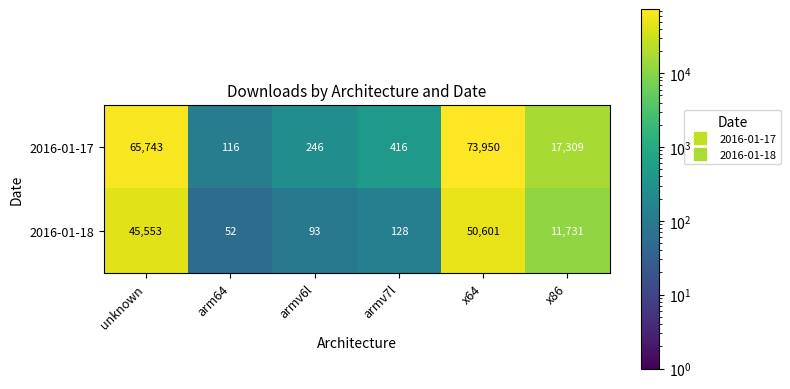

What is the difference between the second highest and second lowest values in the 2016-01-18 series?

45460